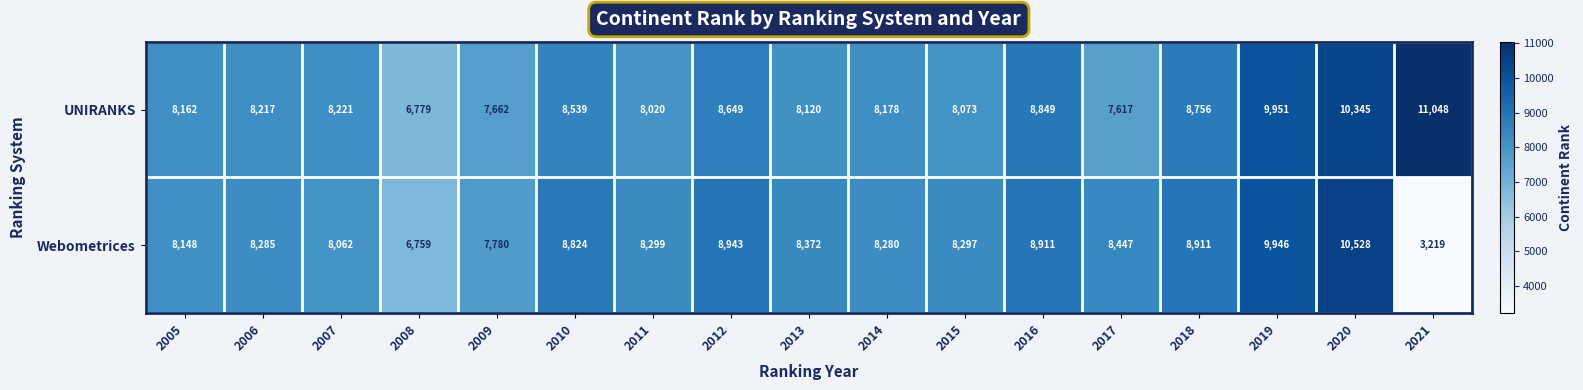

The value of Webometrices at 2009 is 4615. True or false?

False